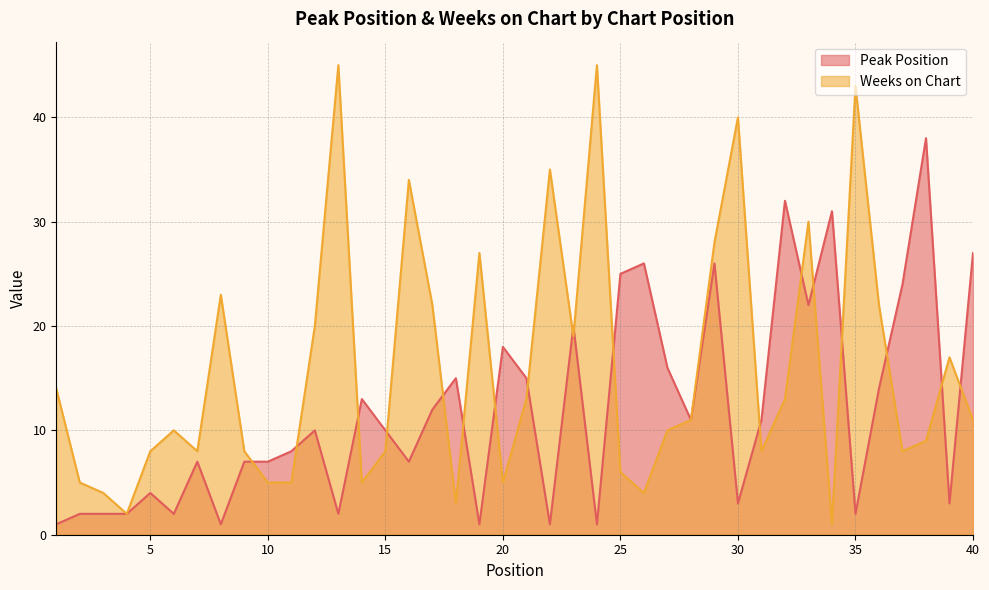

How many lines are shown in the chart?

2